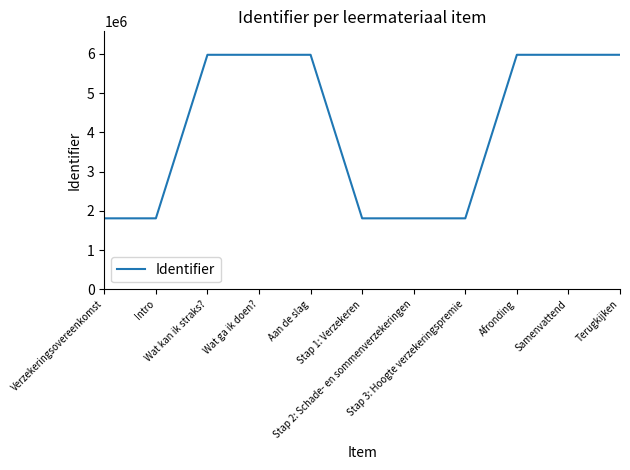

True or false: the data shows 5975902 at Wat kan ik straks?.

True